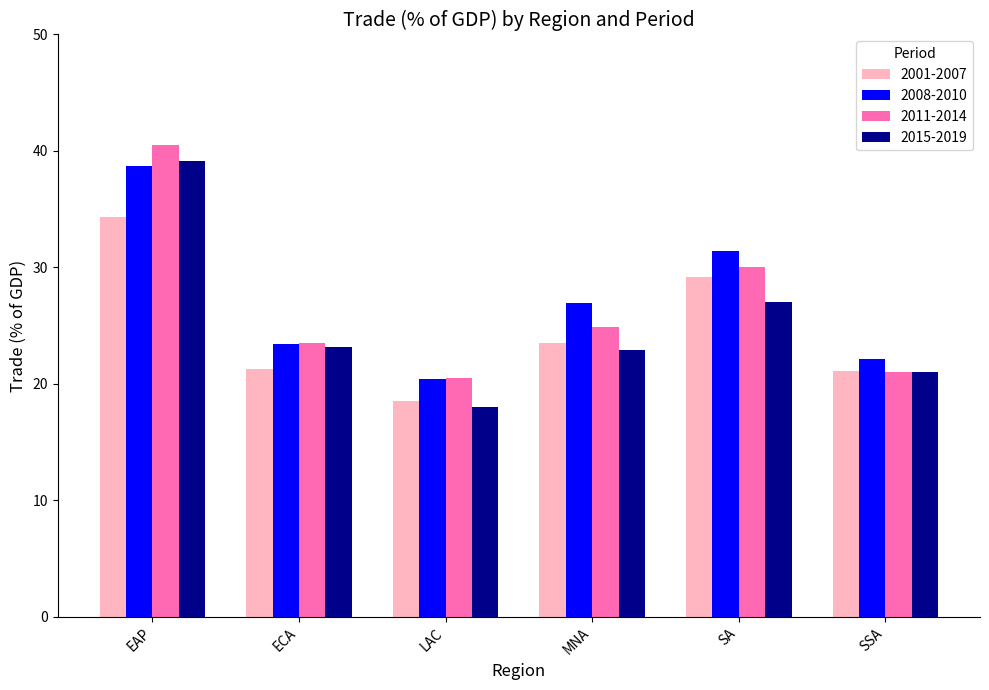

Is the value of 2001-2007 at EAP greater than the value of 2015-2019 at SA?

Yes